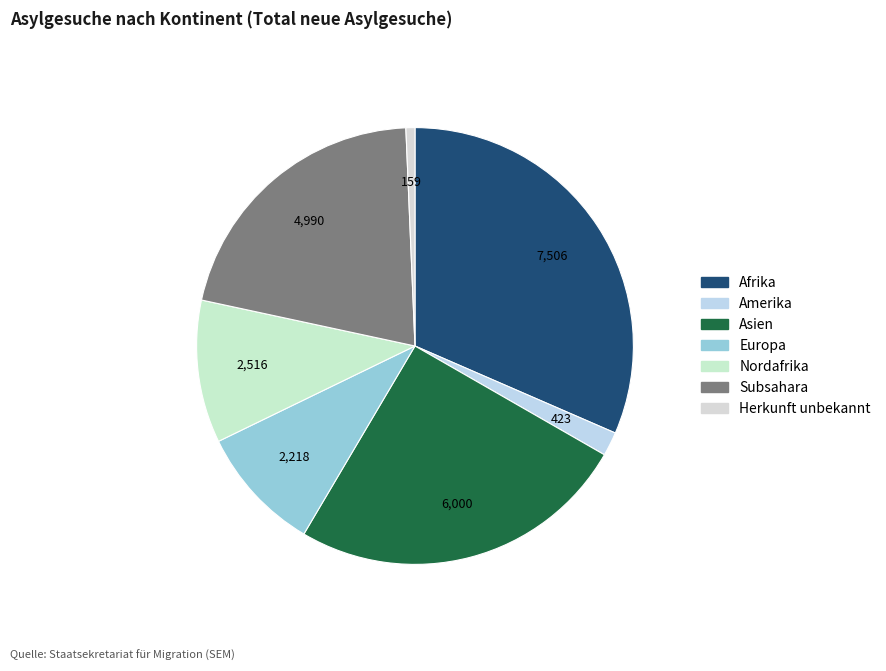

To the nearest percent, what portion does Asien represent?

25%